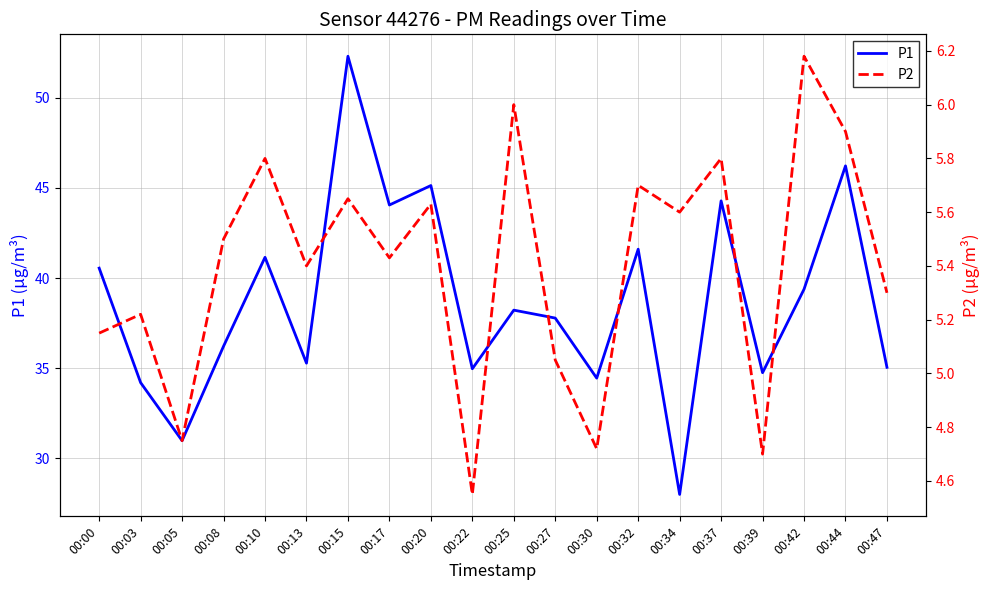

Where does the P1 series first go above 38?

00:00